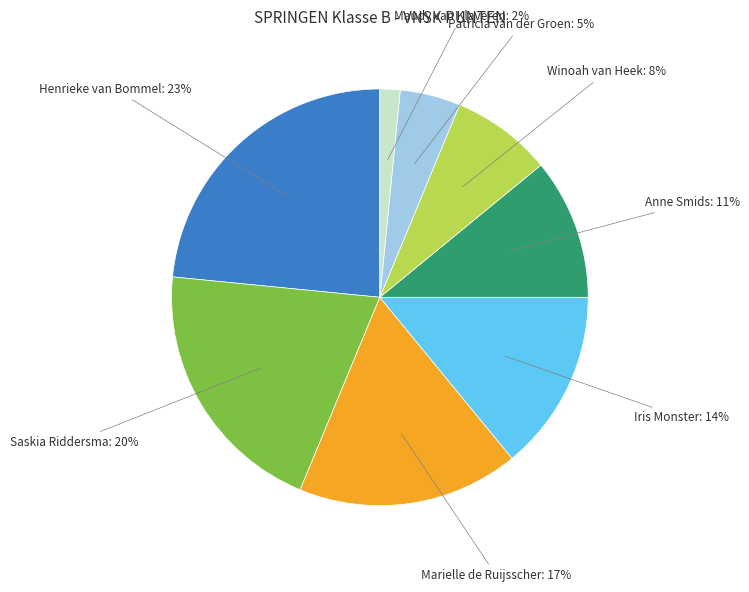

Is there any slice that represents more than half of the pie?

No